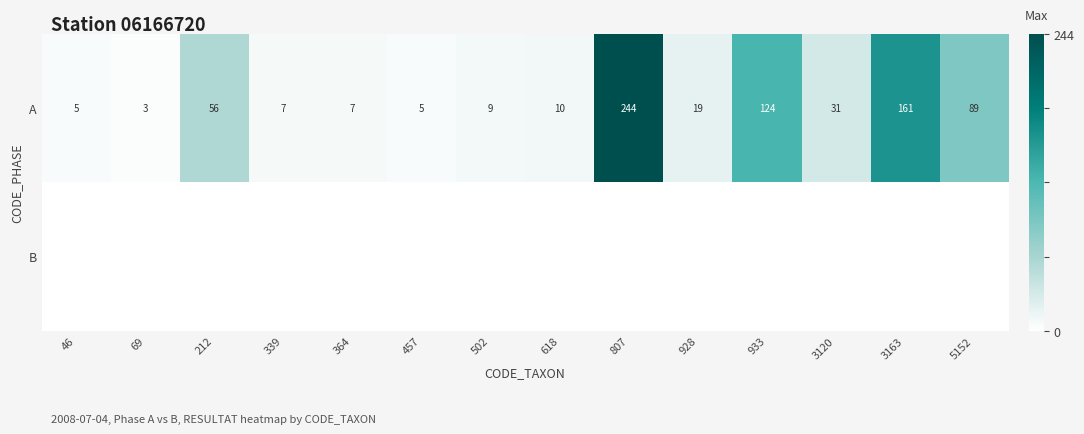

What is the difference between the highest and lowest values at 618?

10